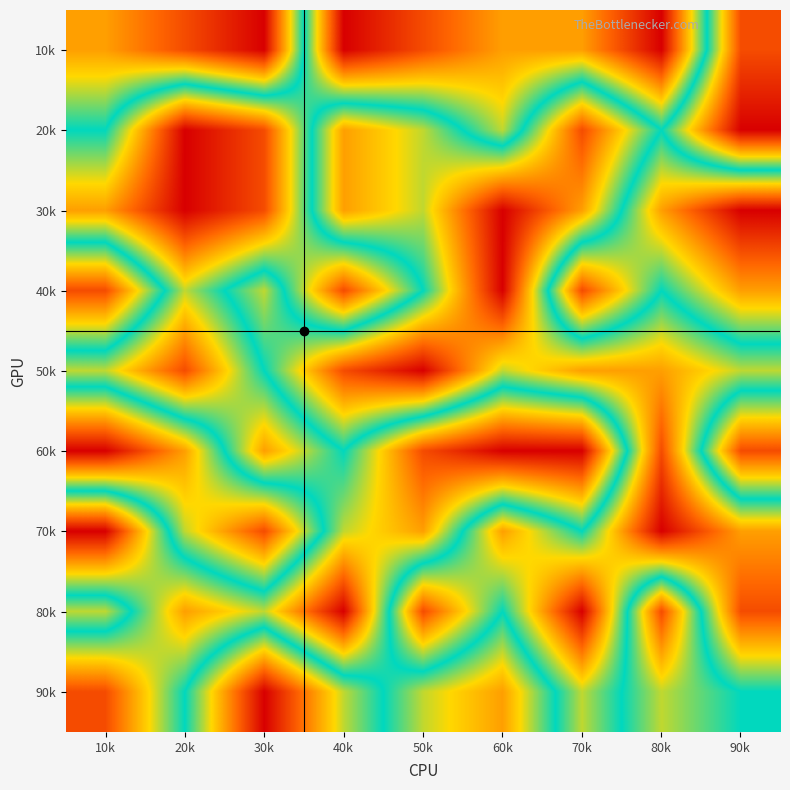

Which has a higher value, 80k or 20k?

80k